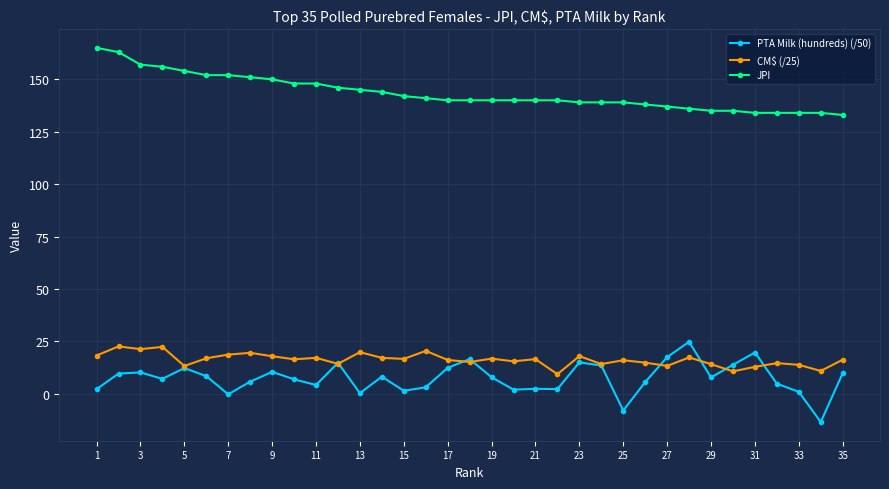

What is the greatest value displayed?

165.0